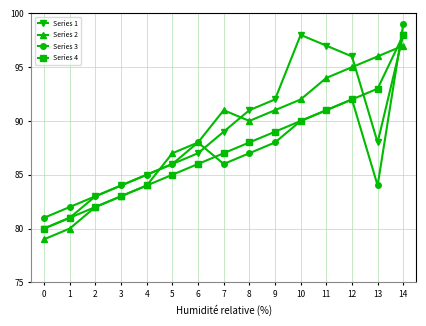

What is the approximate value of Series 4 at 0?

80